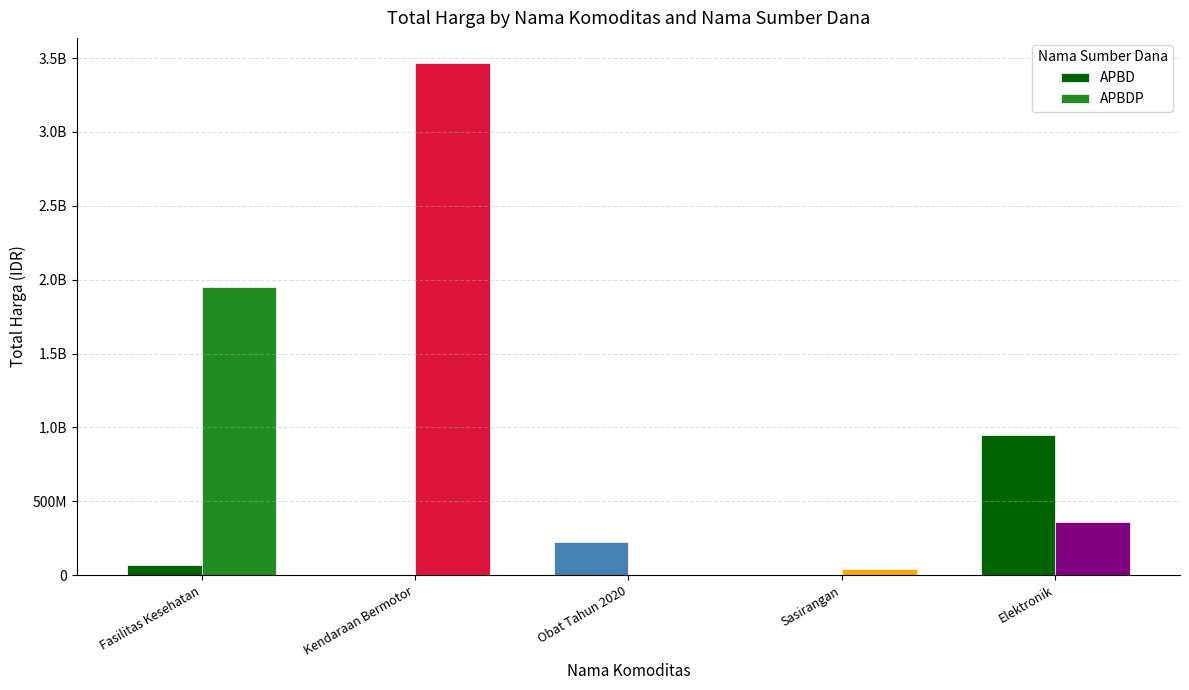

At which category is the sum across all series the highest?

Kendaraan Bermotor